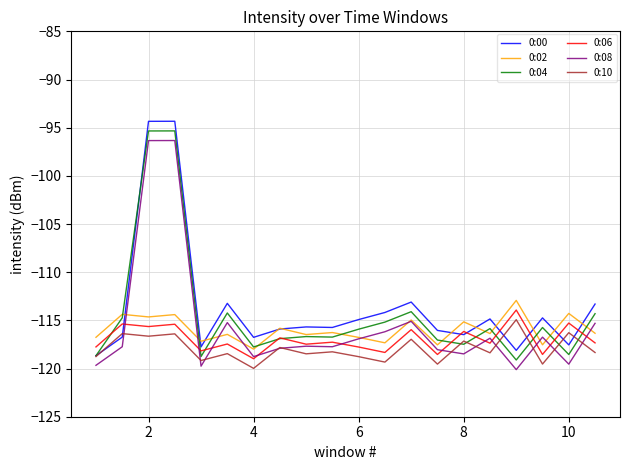

What are all the series names shown in the legend?

0:00, 0:02, 0:04, 0:06, 0:08, 0:10